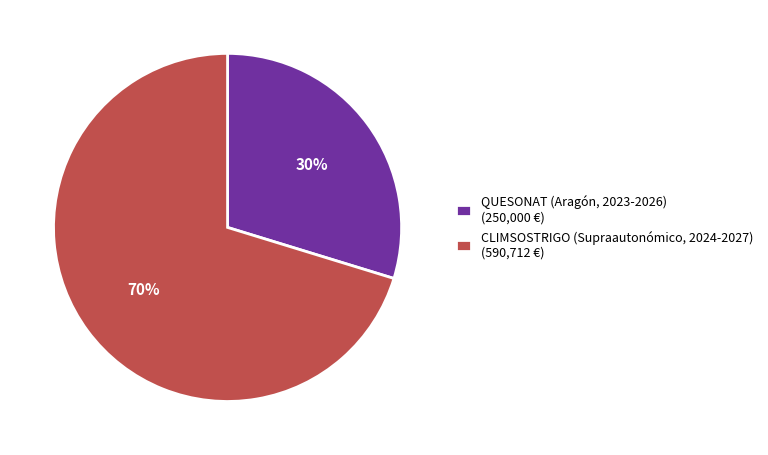

To the nearest percent, what is the combined percentage of CLIMSOSTRIGO (Supraautonómico, 2024-2027) and QUESONAT (Aragón, 2023-2026)?

100%